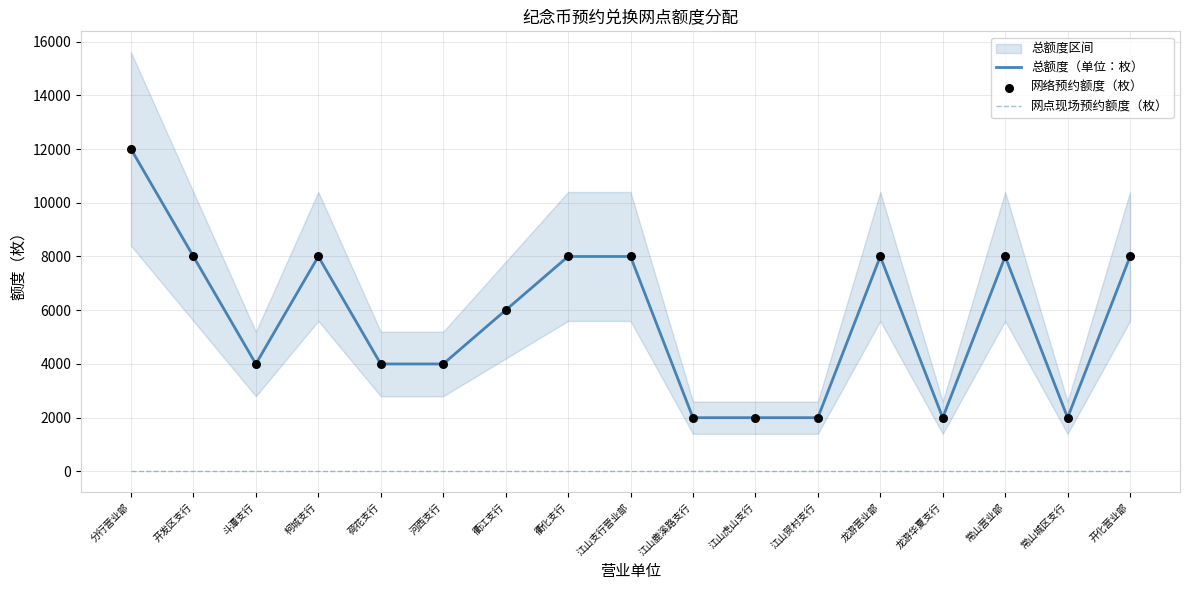

Which series contains the highest Y value?

总额度（单位：枚）